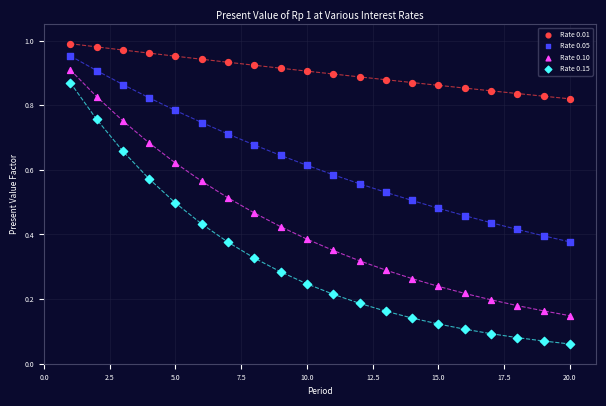

Which series reaches the minimum Y coordinate?

Rate 0.15